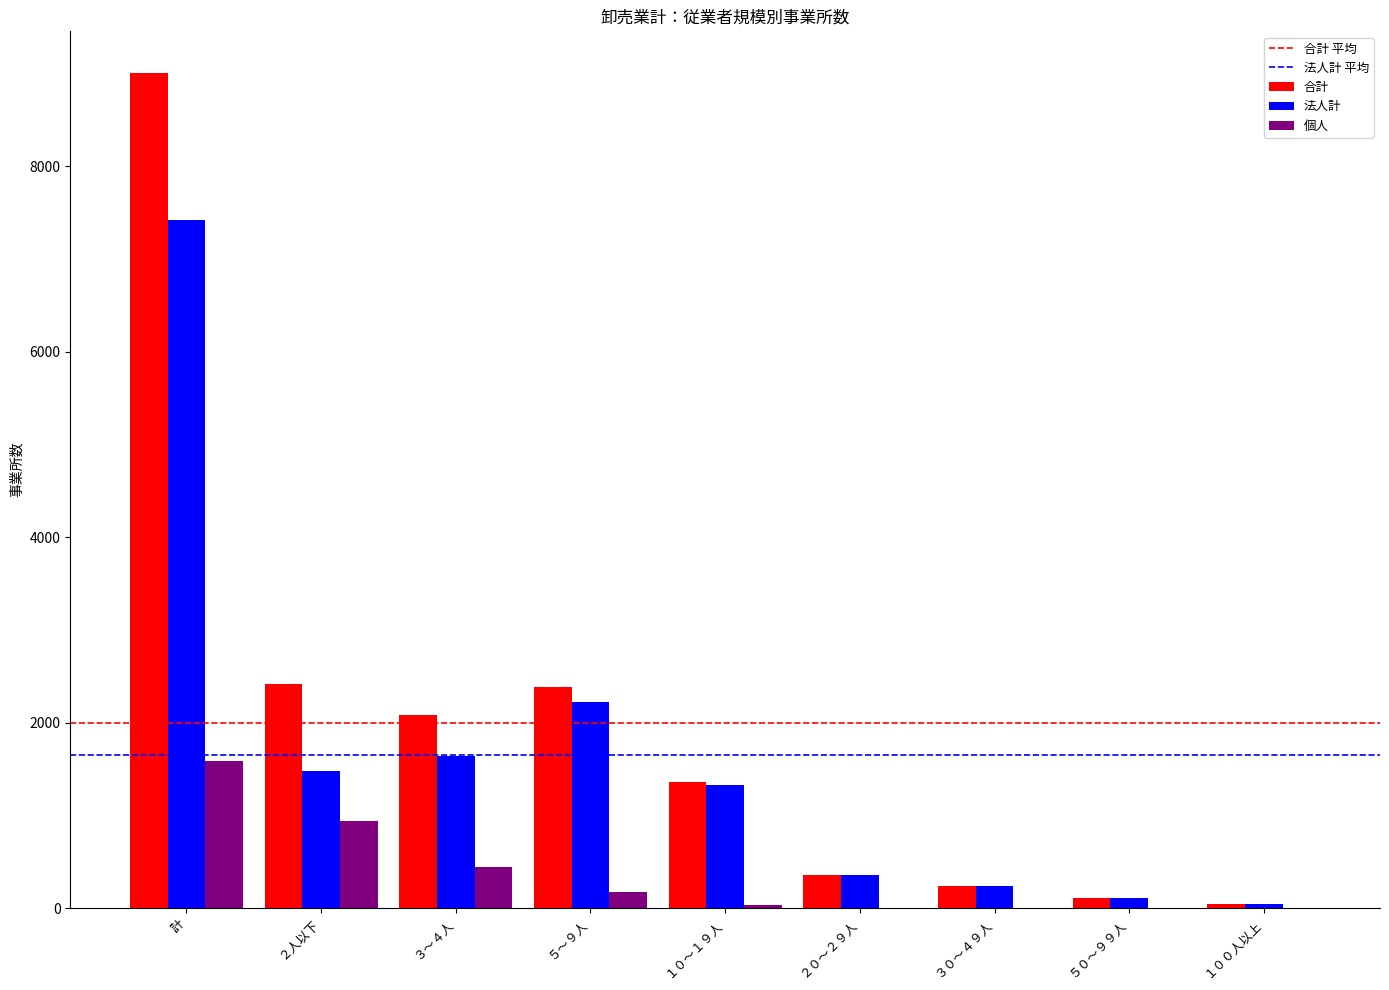

What is the greatest value displayed?

9007